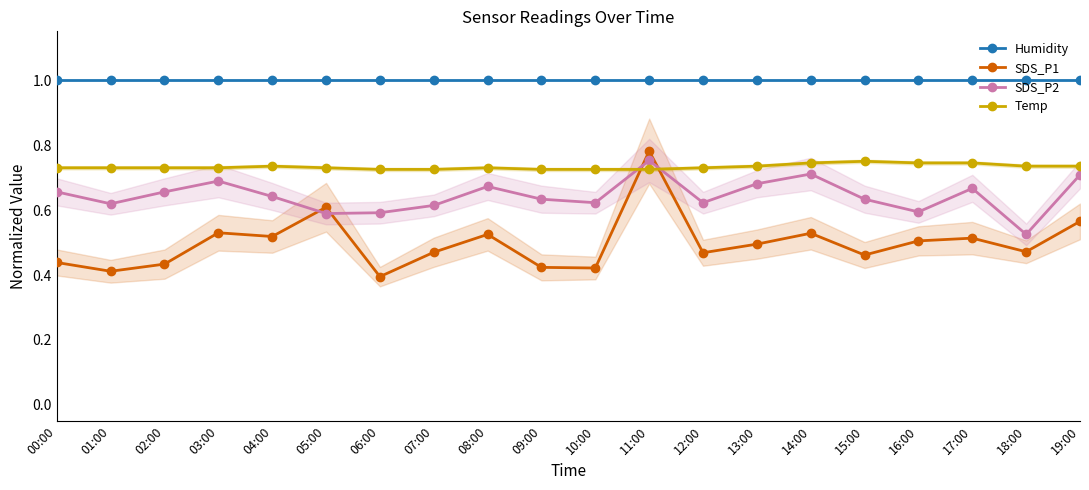

At 07:00, list the series in order from smallest to largest.

SDS_P1, SDS_P2, Temp, Humidity